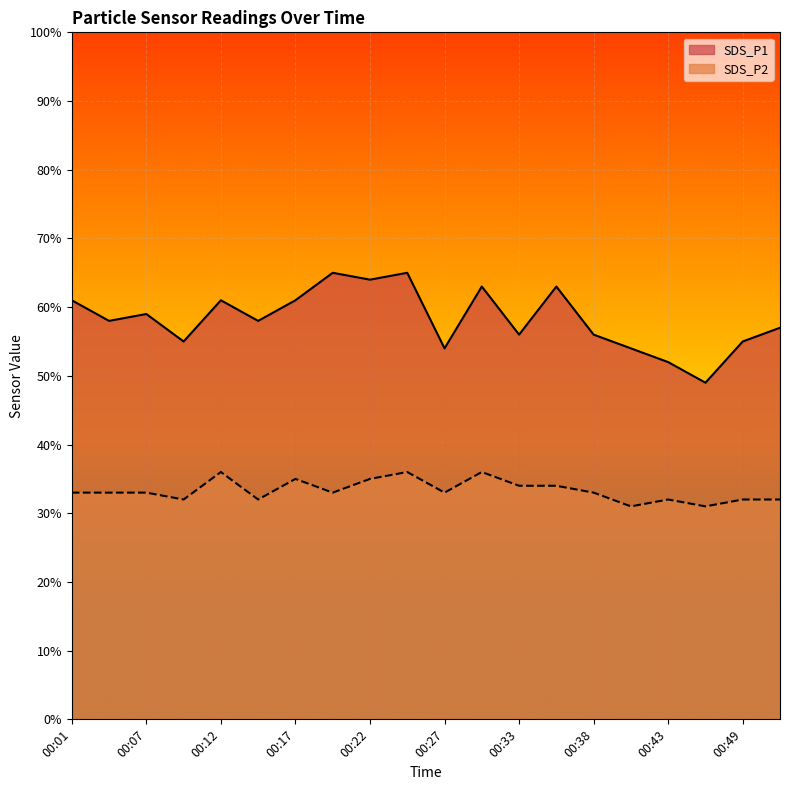

Is it true that SDS_P2 equals 4.6 at 00:09?

False